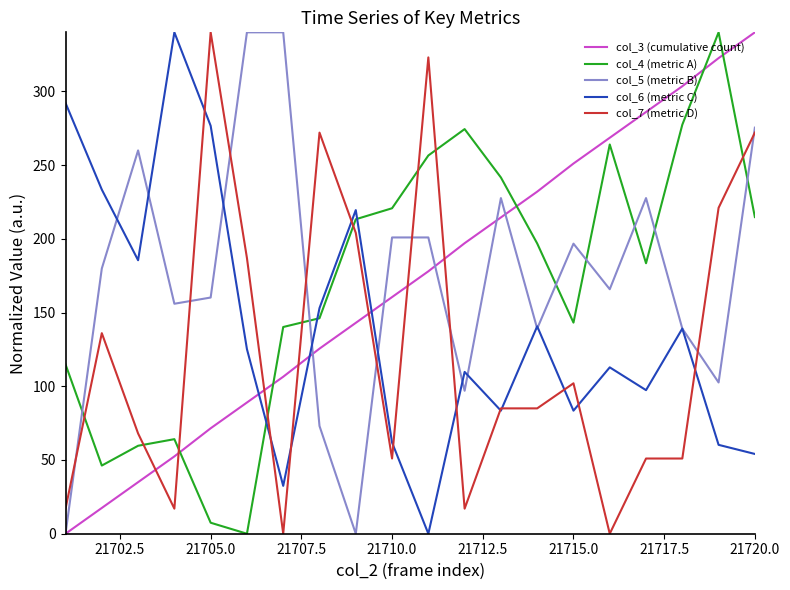

True or false: col_6 (metric C) and col_4 (metric A) intersect in this chart.

True